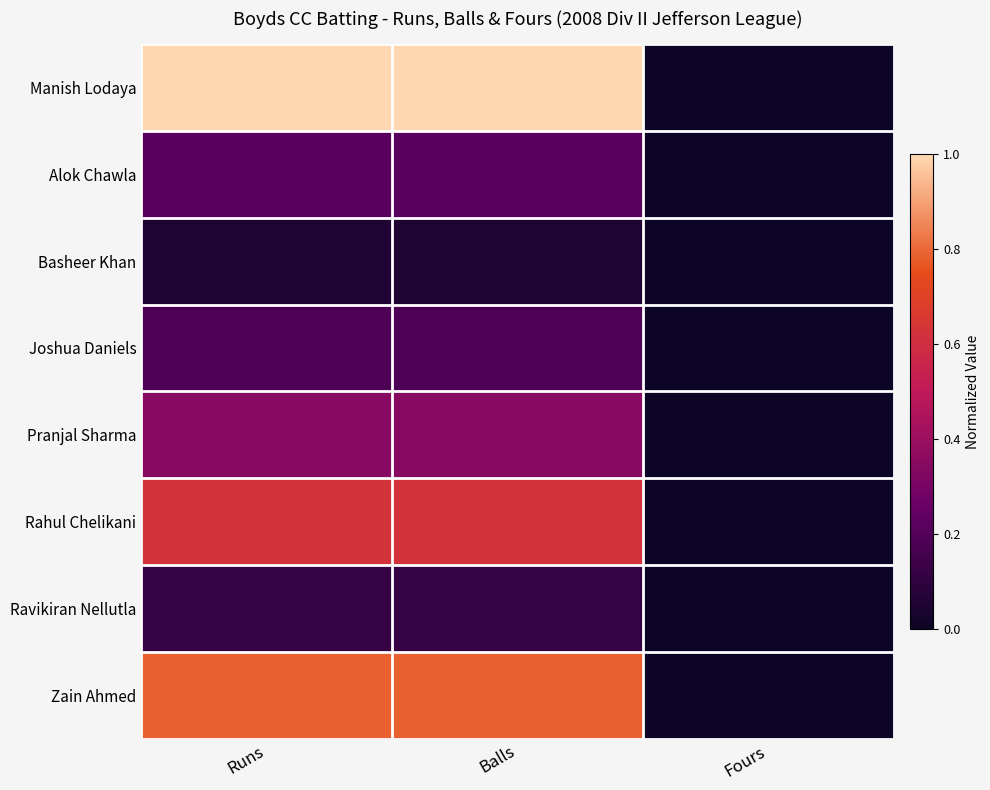

What is the total value across all series at Runs?

3.3